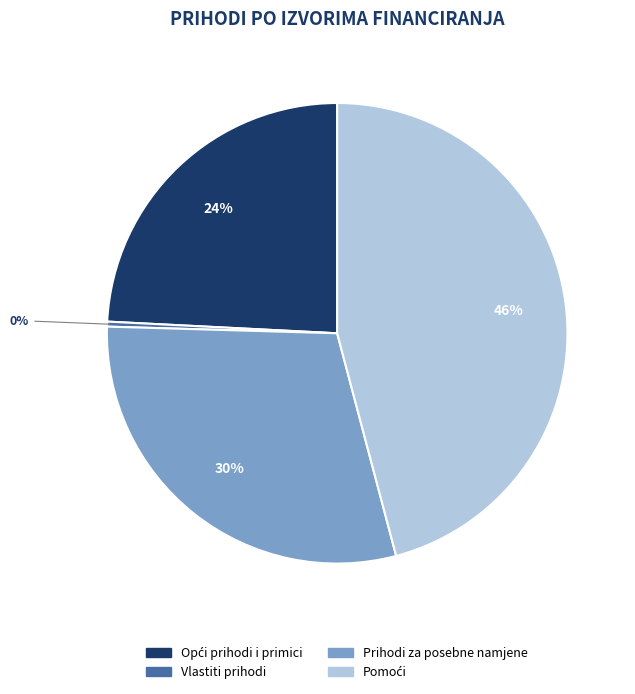

Does any single category account for the majority?

No